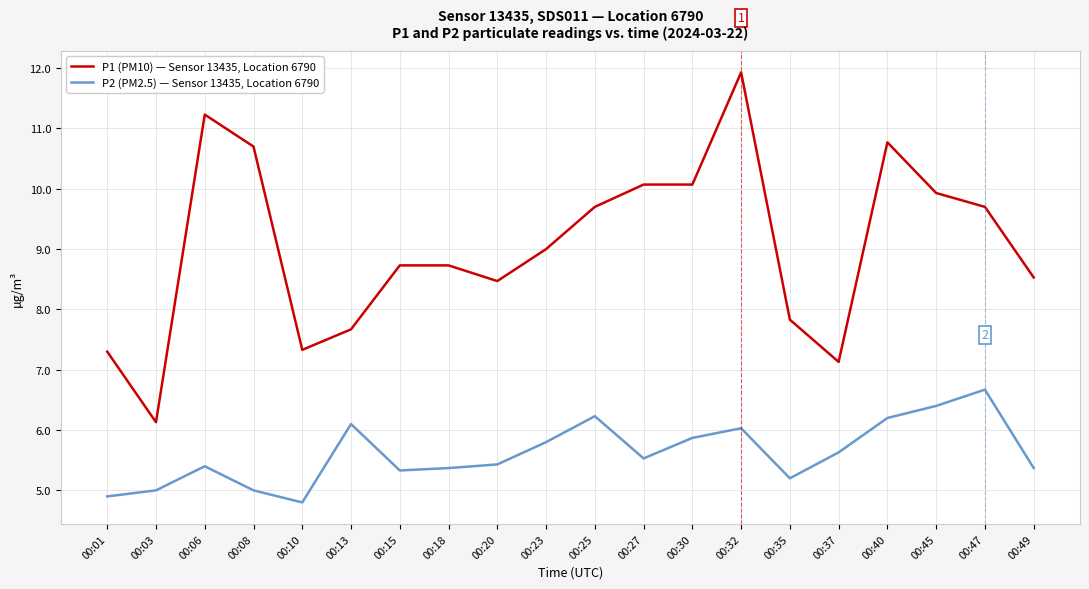

The value of P2 (PM2.5) — Sensor 13435, Location 6790 at 00:40 is 6.2. True or false?

True